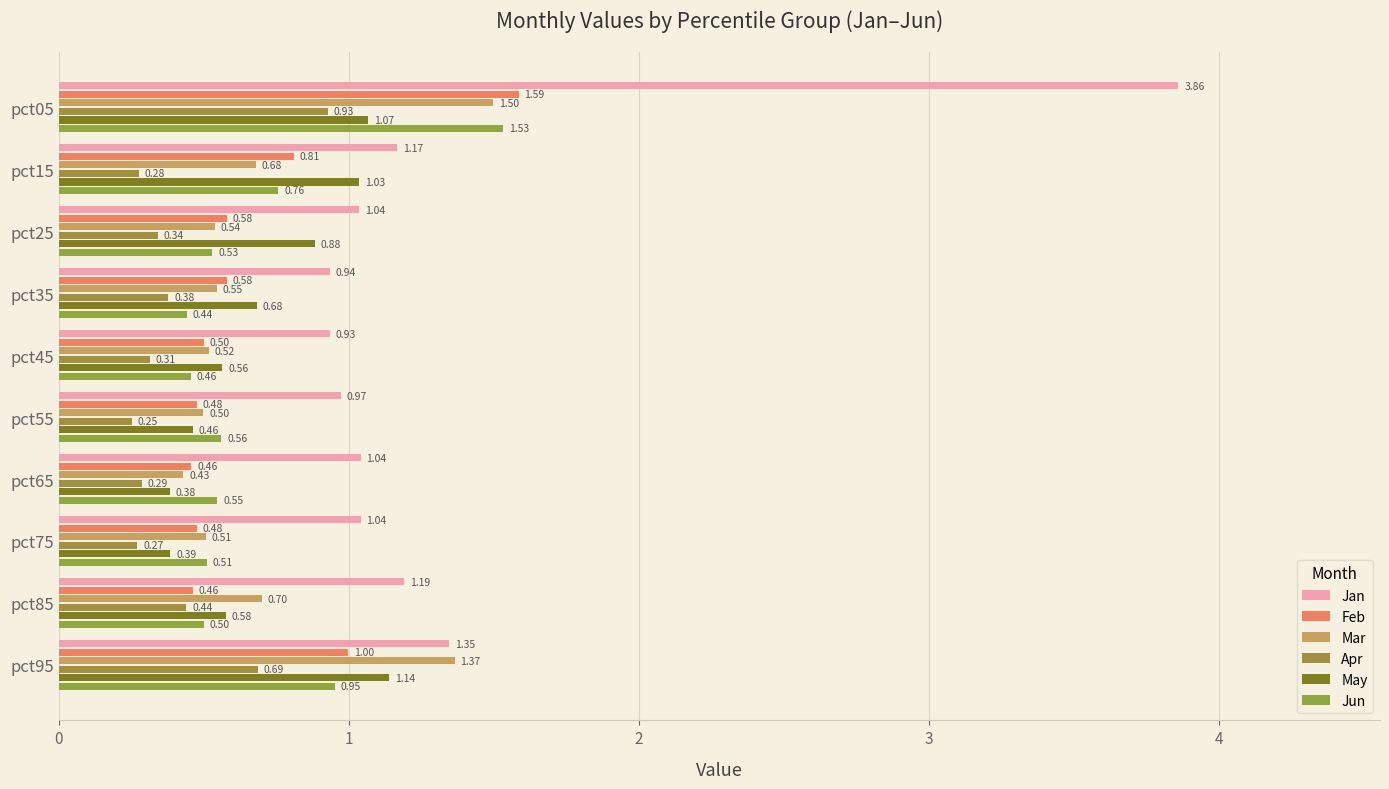

How many data points in Jan are less than 1?

3